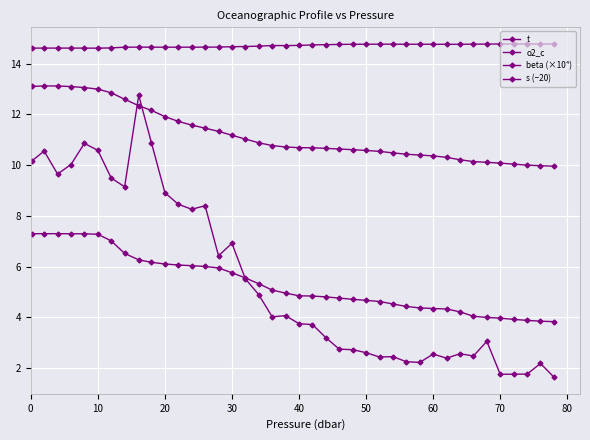

Does the chart display data point markers on the line(s)?

Yes